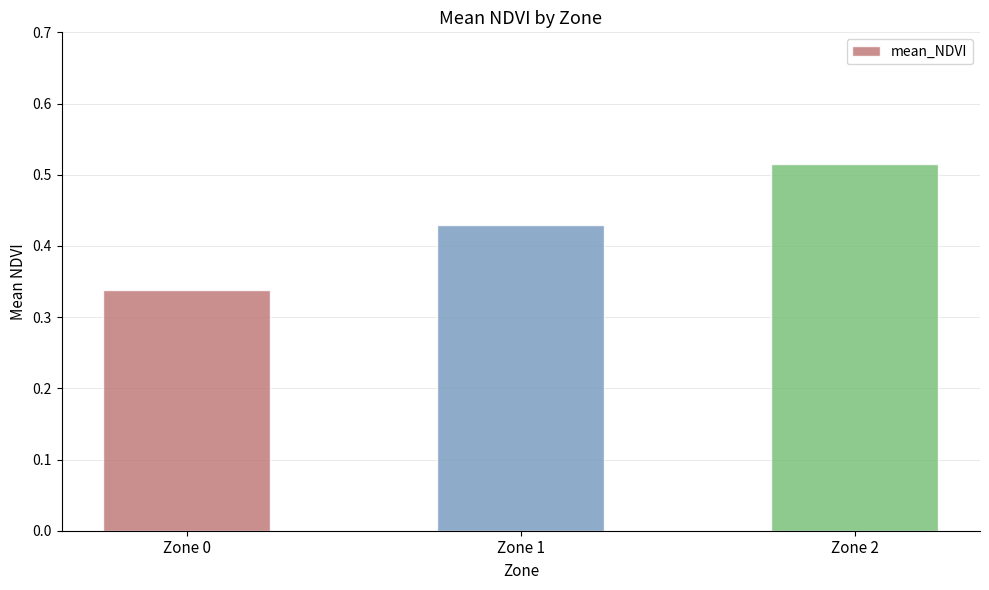

Where is the data nearest to the value 0?

Zone 0